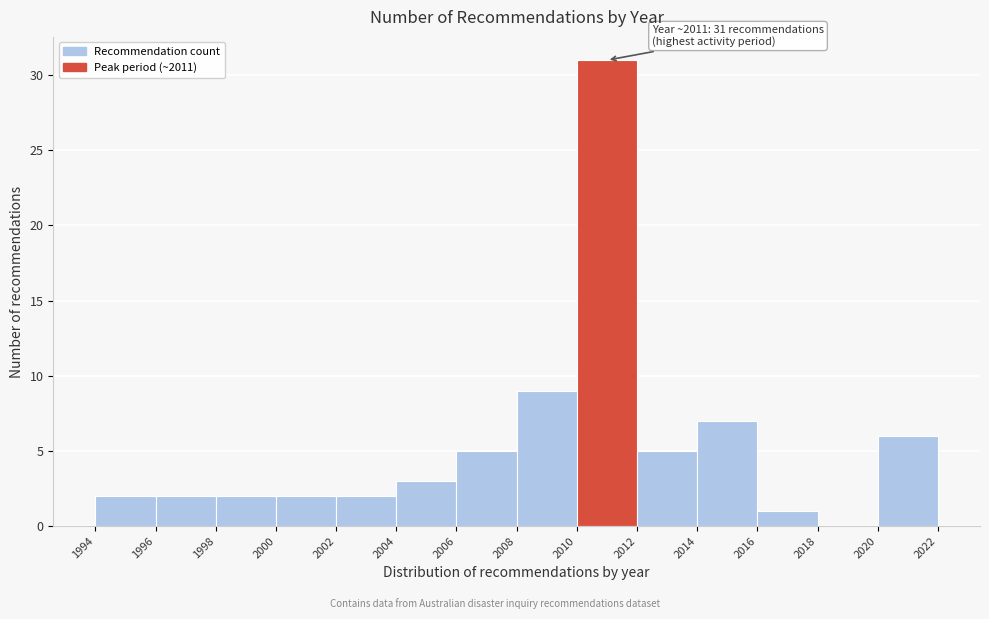

Which range on the x-axis has the tallest bar?

2010 to 2012